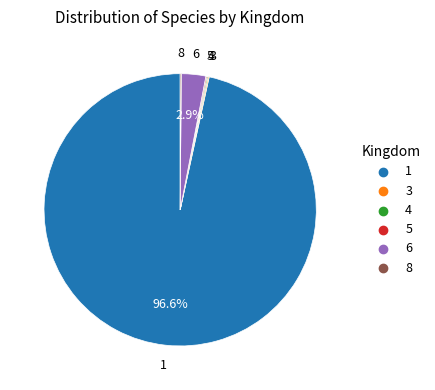

Is 1 the majority of the pie?

Yes